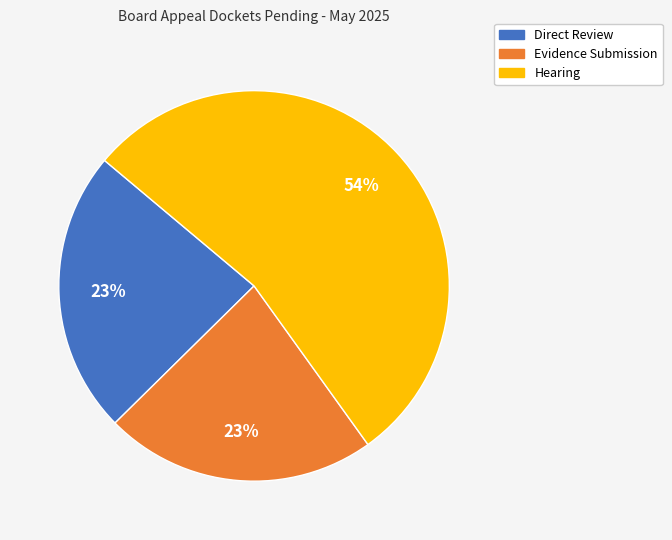

Does Direct Review represent more than half of the total?

No